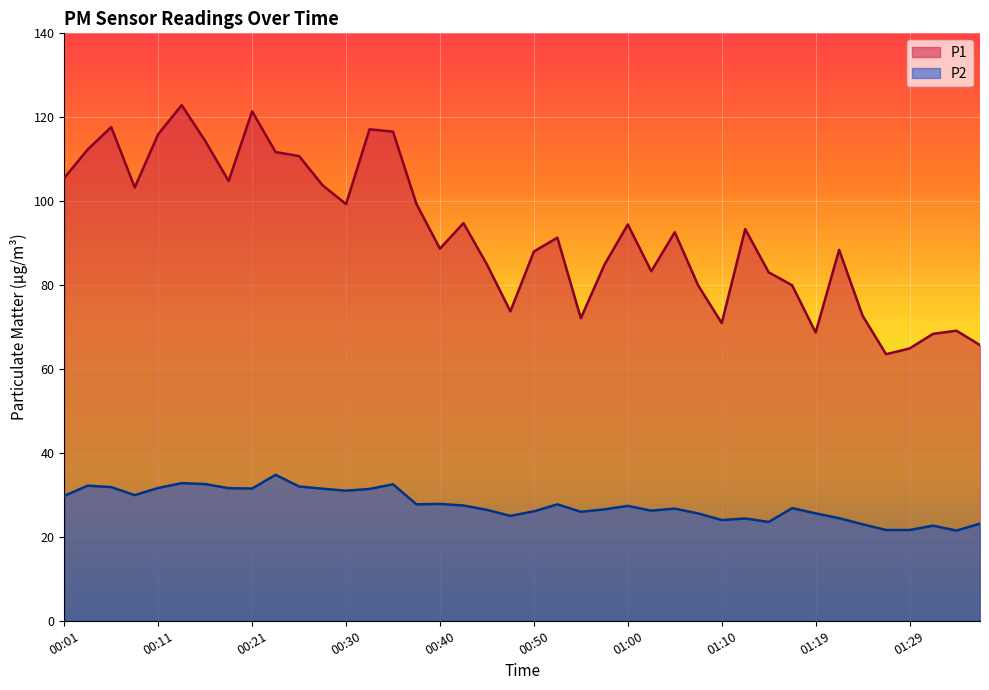

How many values in the P1 series are below 92?

20